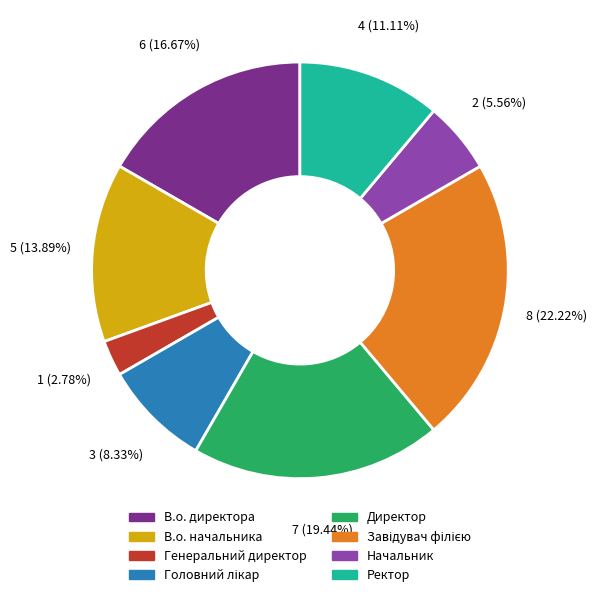

To the nearest percent, what percentage of the pie is Генеральний директор?

3%